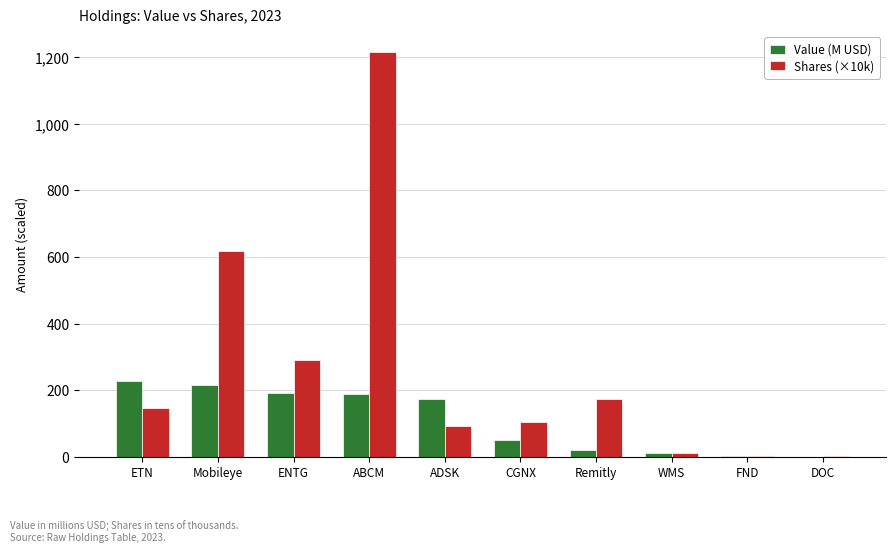

What is the sum of the Shares (×10k) values at ABCM and CGNX?

1321.6